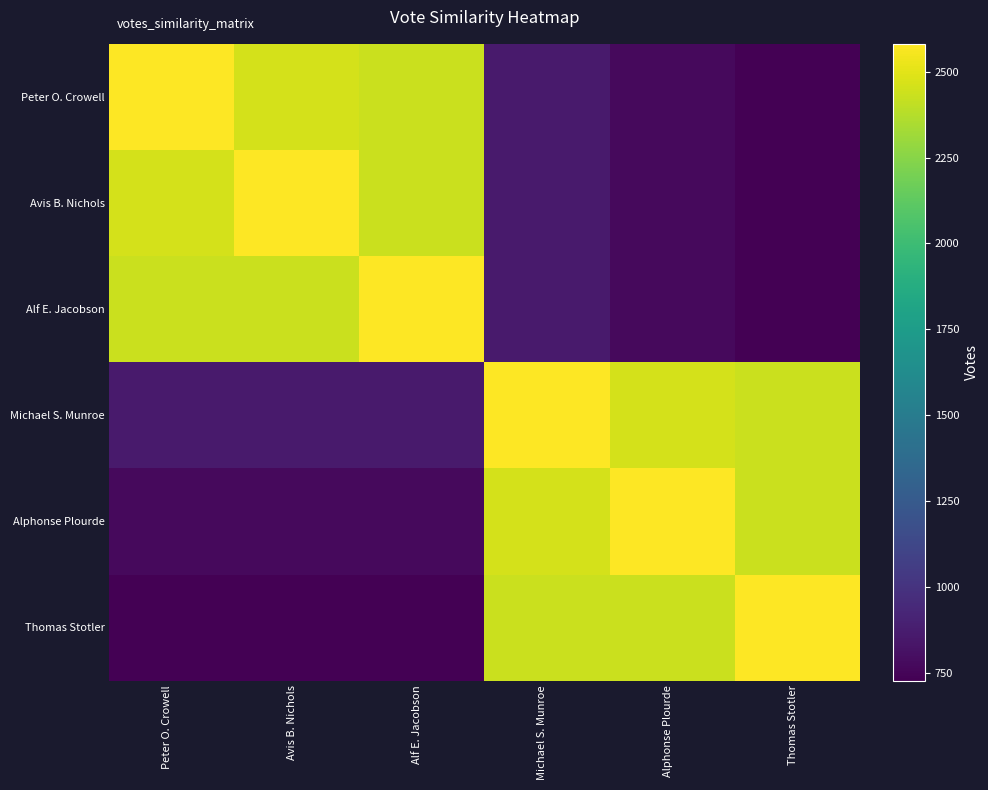

List the series in order of their peak value, highest first.

Peter O. Crowell, Avis B. Nichols, Alf E. Jacobson, Michael S. Munroe, Alphonse Plourde, Thomas Stotler